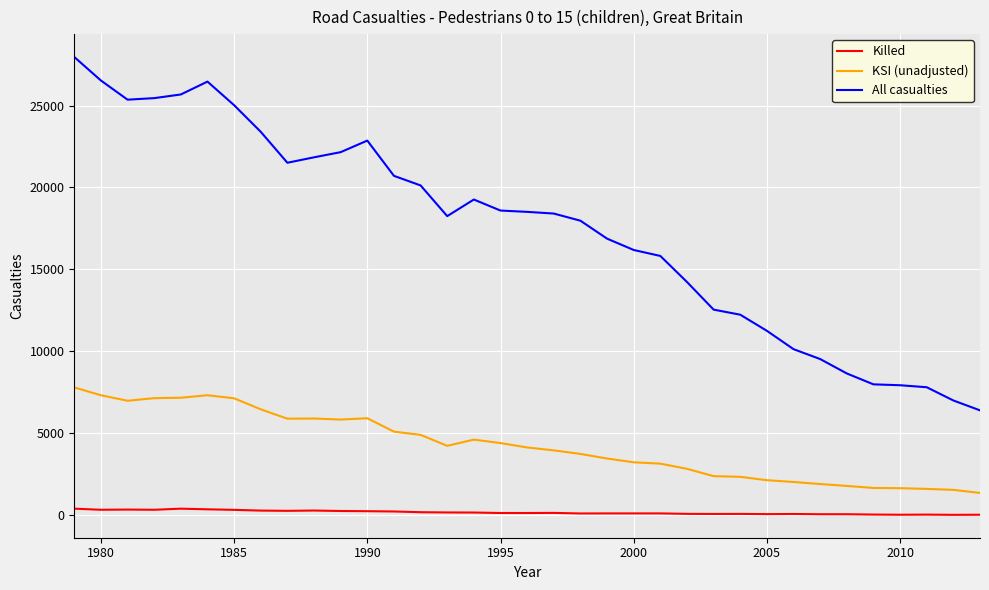

True or false: All casualties and Killed intersect in this chart.

False